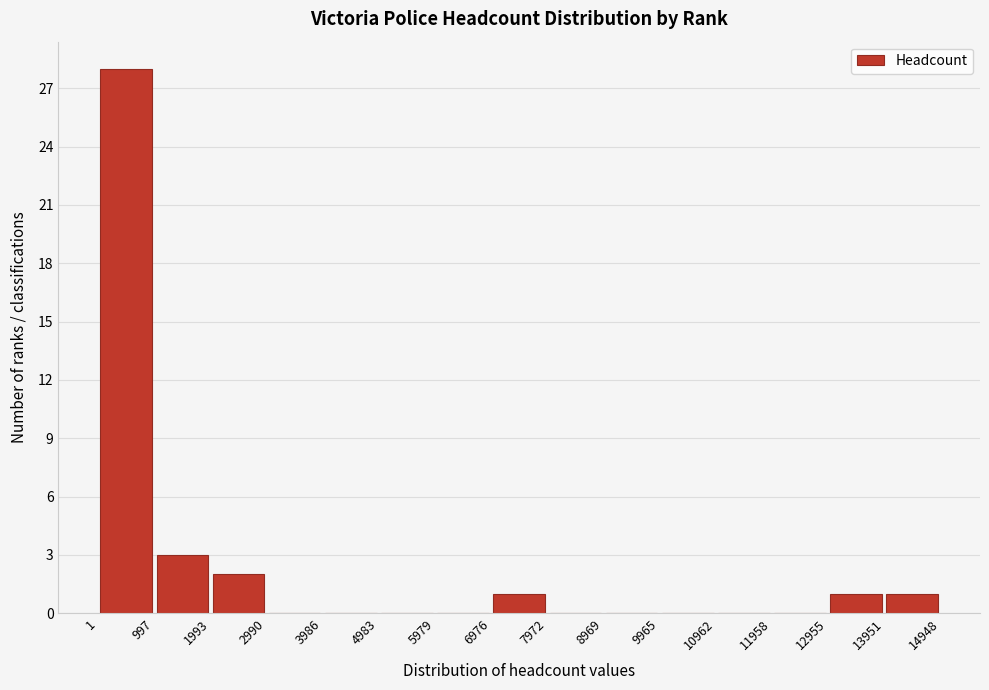

Reading left to right, list every bar in this chart as the range it spans on the x-axis followed by its height. The values are not printed on the chart, so give them approximately, as read against the axis.

1 to 997: 28
997 to 1993: 3
1993 to 2990: 2
2990 to 3986: 0
3986 to 4983: 0
4983 to 5979: 0
5979 to 6976: 0
6976 to 7972: 1
7972 to 8969: 0
8969 to 9965: 0
9965 to 10962: 0
10962 to 11958: 0
11958 to 12955: 0
12955 to 13951: 1
13951 to 14948: 1